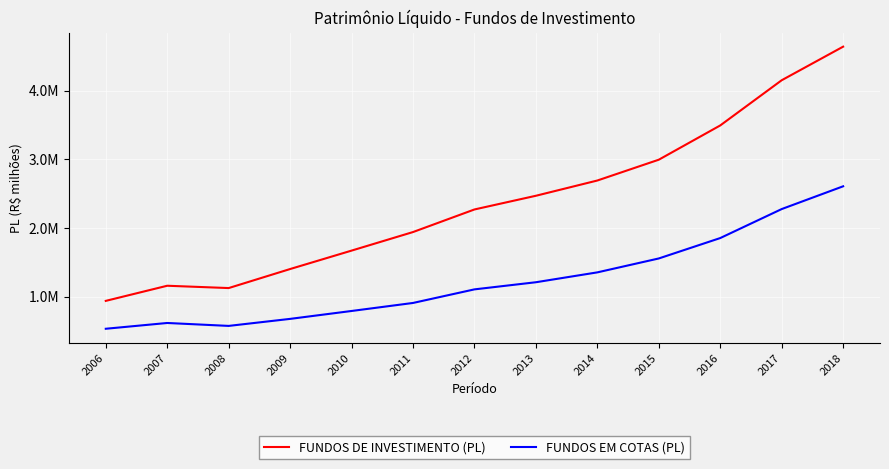

Is the value of FUNDOS EM COTAS (PL) at 2011 greater than the value of FUNDOS DE INVESTIMENTO (PL) at 2018?

No